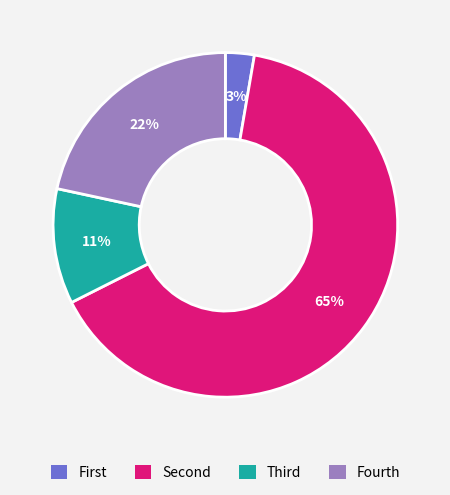

True or false: Fourth accounts for 22% of the total.

True